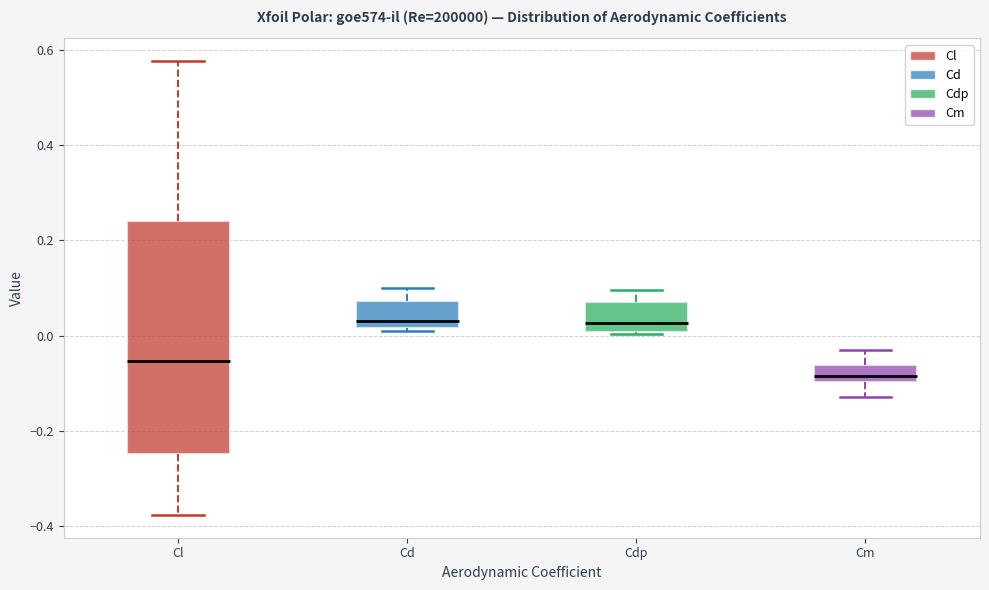

Where is the upper edge of the box for Cdp on the y-axis? The values are not printed on the chart, so give them approximately, as read against the axis.

0.06